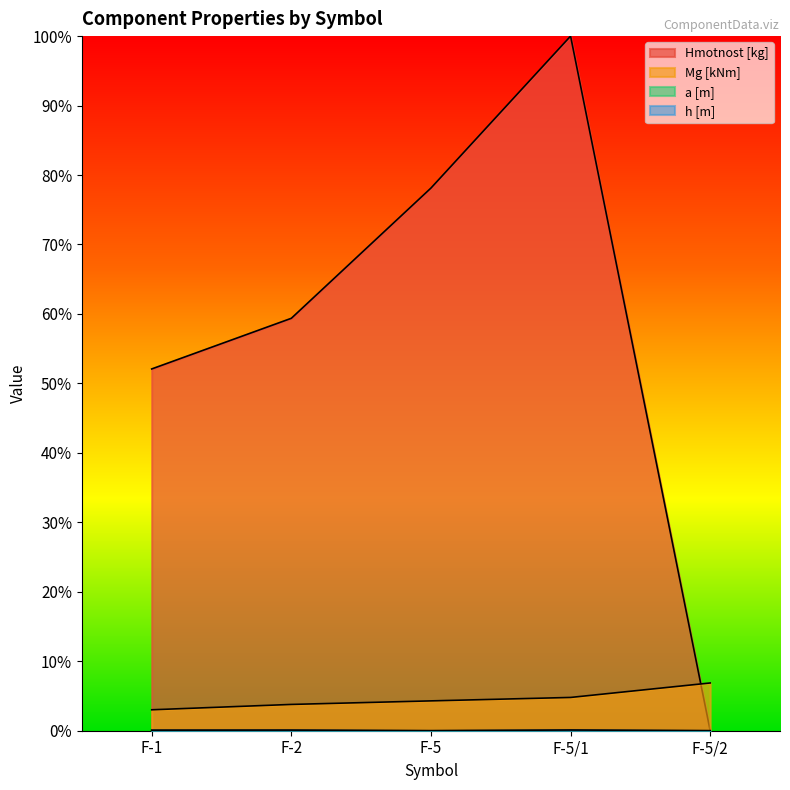

True or false: h [m] and Mg [kNm] cross at least once.

False